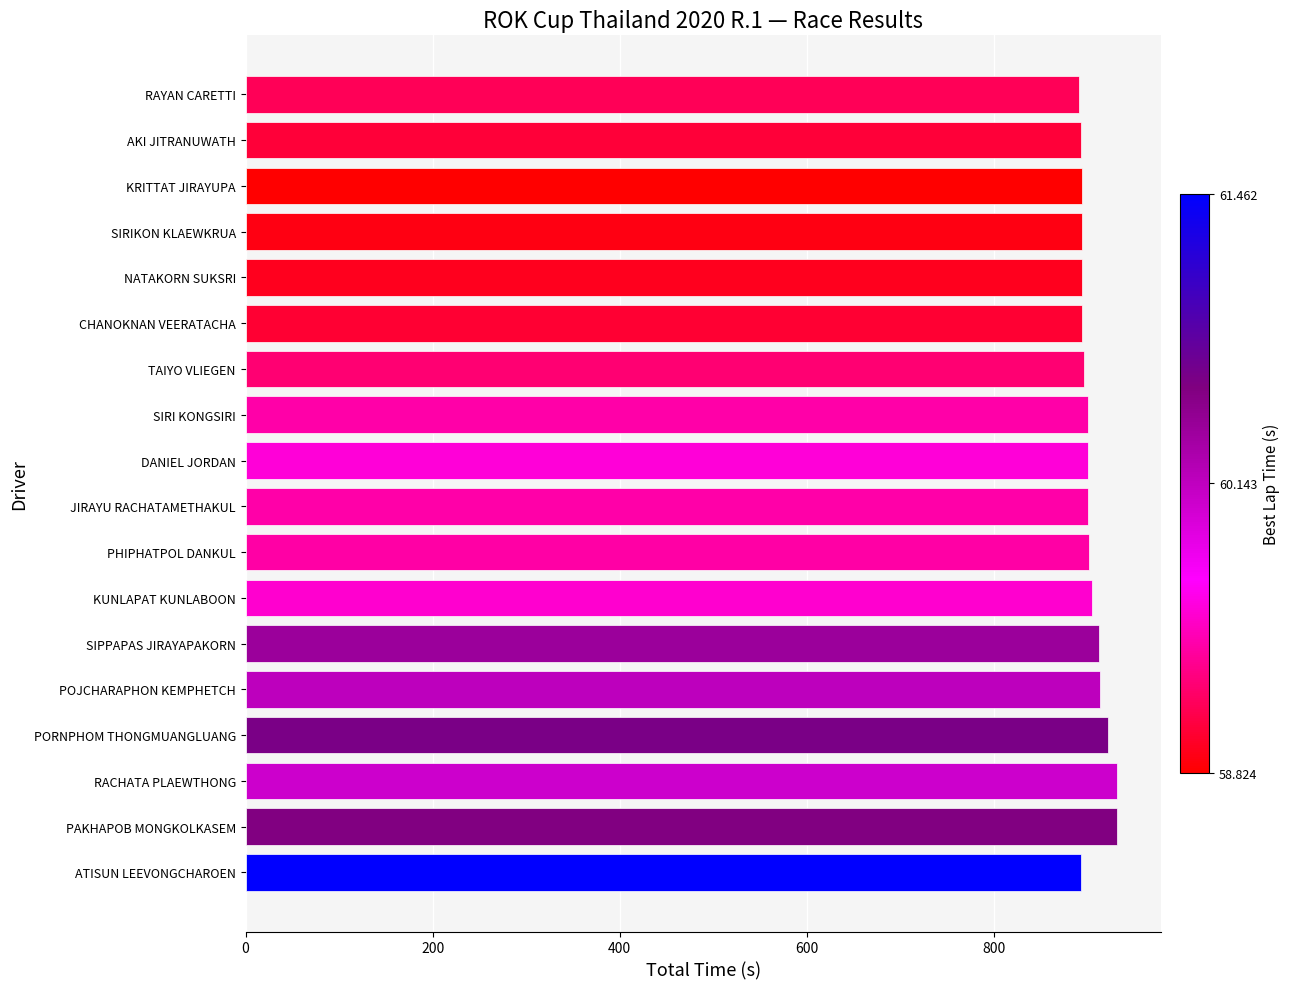

How many categories are shown in the chart?

18